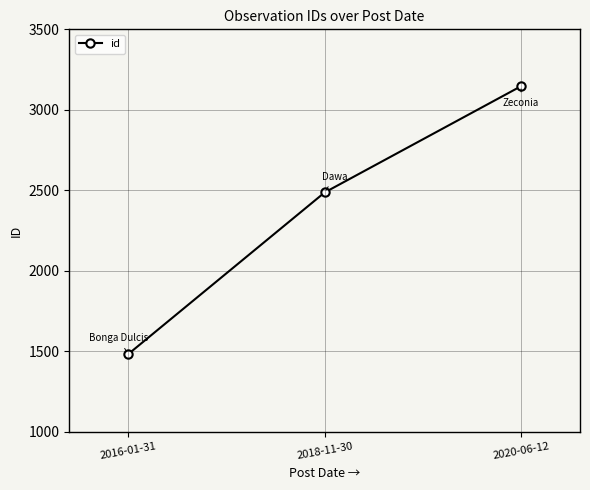

Is it true that the value at 2018-11-30 is 1195?

False